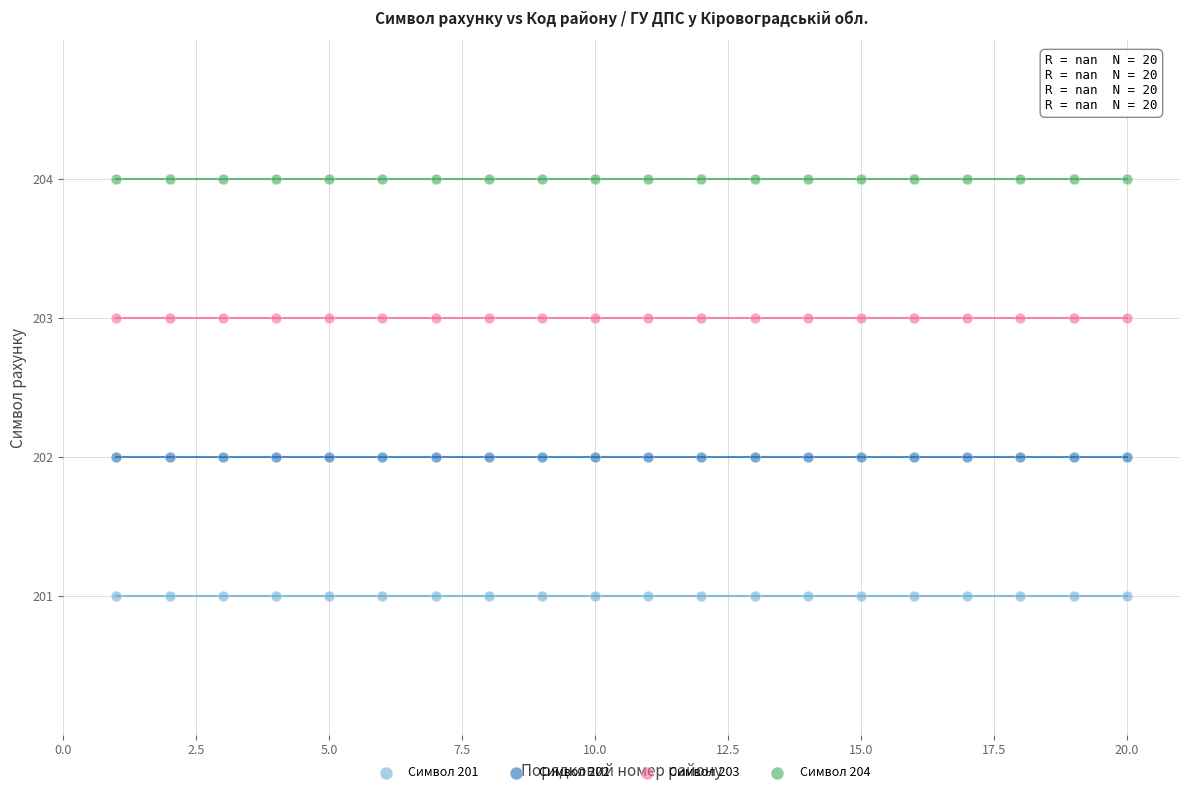

Which series reaches the maximum Y coordinate?

Символ 204